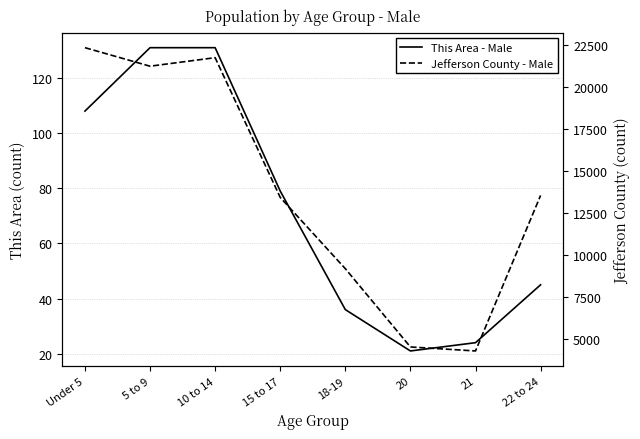

Rank the categories by Jefferson County - Male value from lowest to highest.

21, 20, 18-19, 15 to 17, 22 to 24, 5 to 9, 10 to 14, Under 5